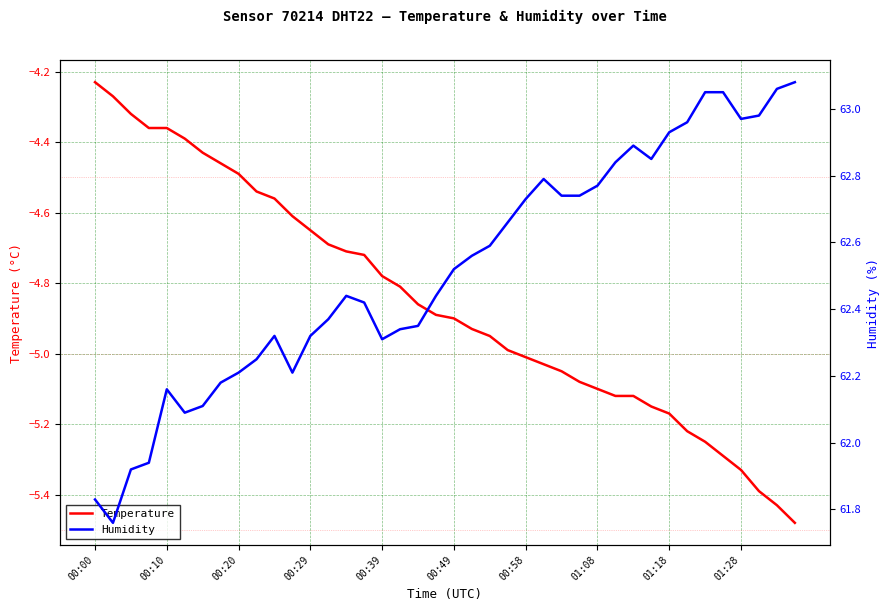

At which label is Temperature closest to -4?

00:00